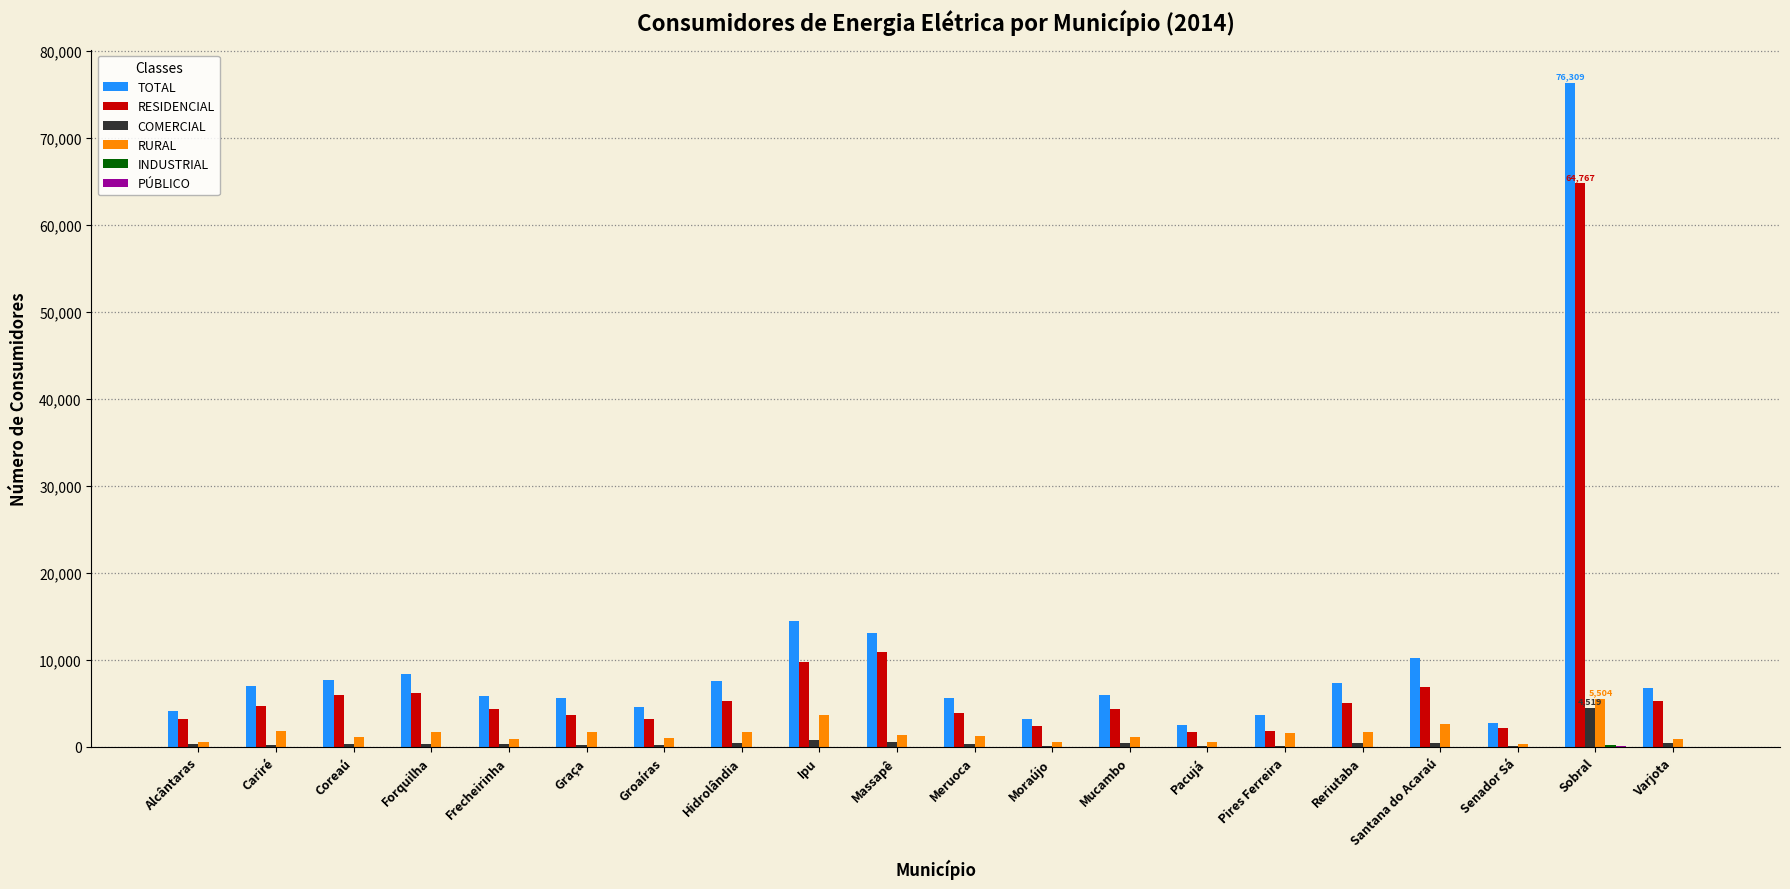

Is the value of COMERCIAL at Graça greater than the value of TOTAL at Meruoca?

No